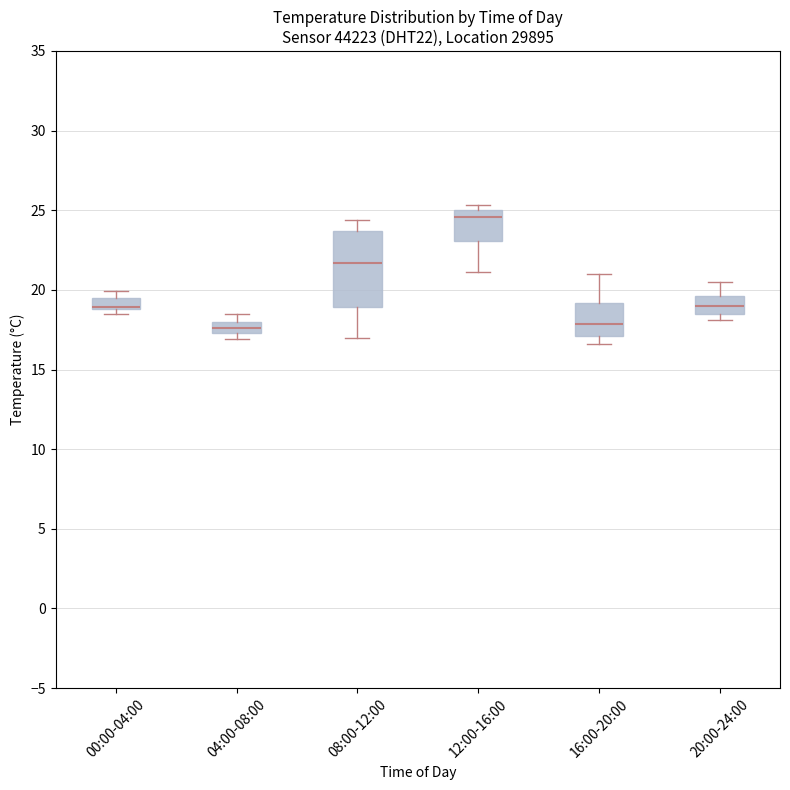

Which box is the tallest, from its lower edge to its upper edge?

08:00-12:00